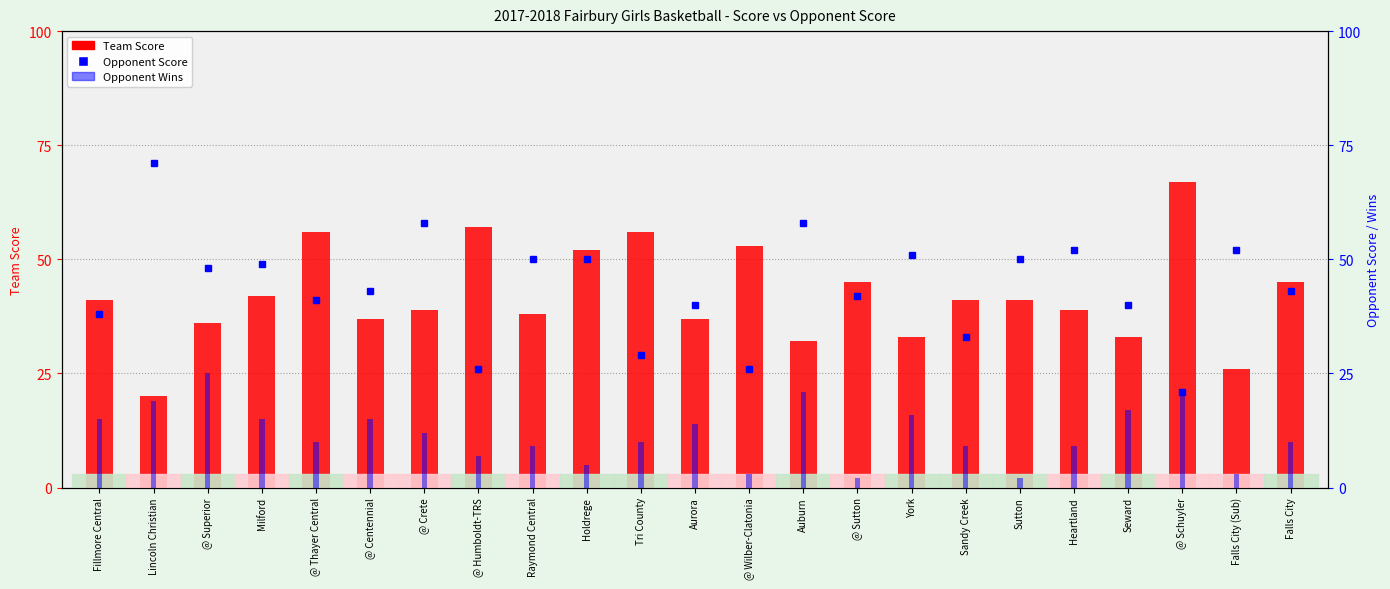

What is the sum of the Opponent Score values at @ Centennial and @ Wilber-Clatonia?

69